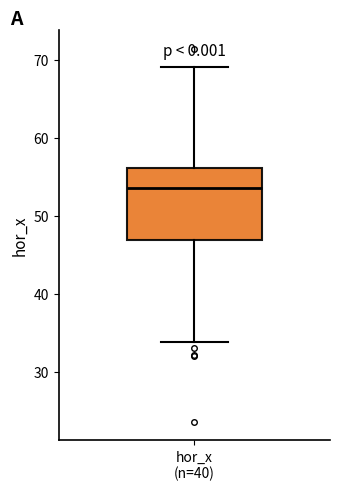

Where does the median line of the box for hor_x (n=40) sit on the y-axis? The values are not printed on the chart, so give them approximately, as read against the axis.

54